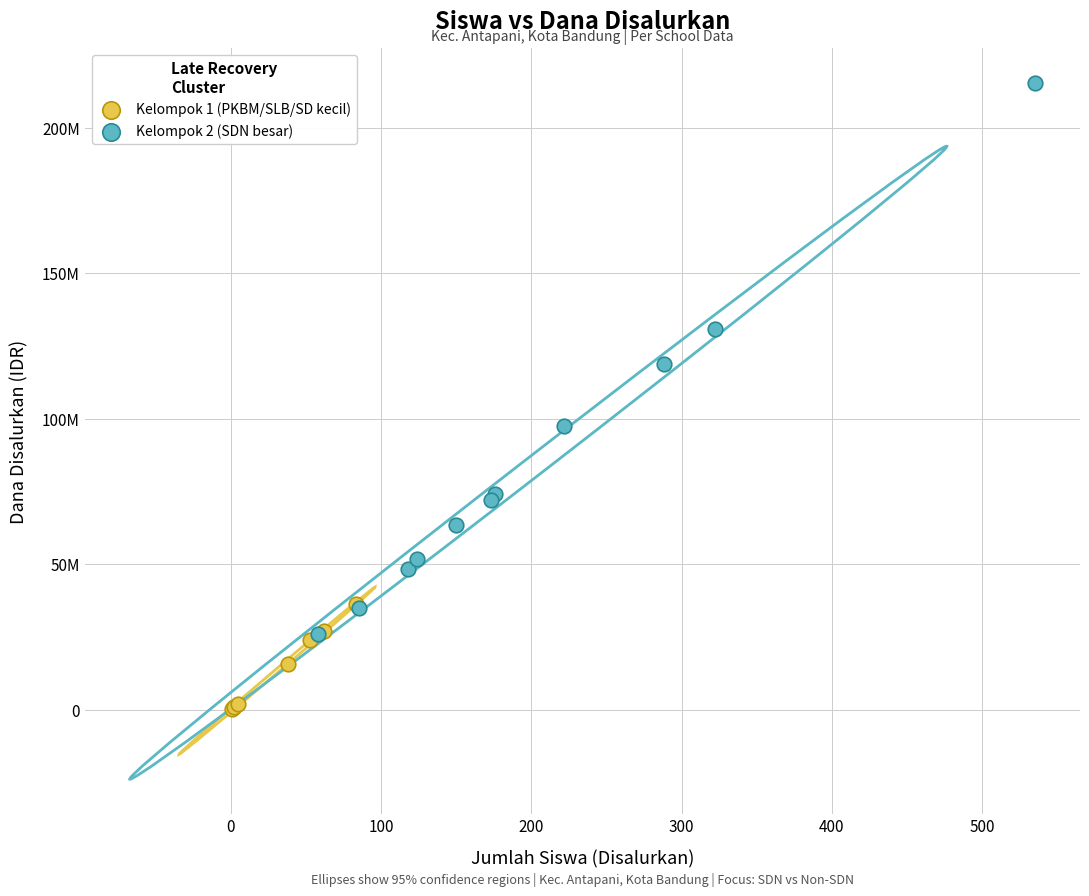

Which series has the largest Y range (max minus min)?

Kelompok 2 (SDN besar)